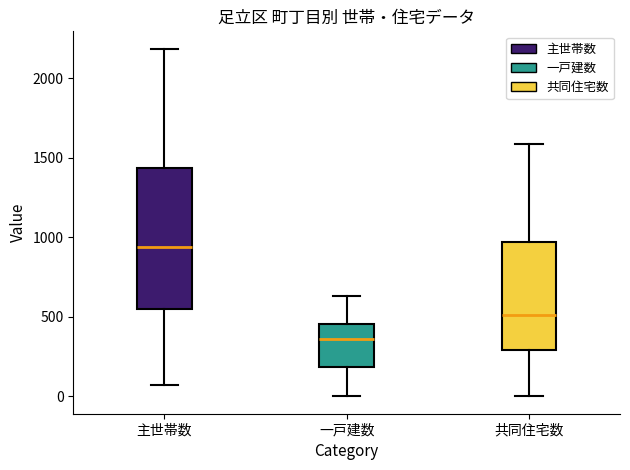

Reading left to right, read every box against the y-axis: the position of its median line, the range the box covers, and the ends of its whiskers. The values are not printed on the chart, so give them approximately, as read against the axis.

主世帯数: median 950, box 550 to 1450, whiskers 50 to 2200
一戸建数: median 350, box 200 to 450, whiskers 0 to 650
共同住宅数: median 500, box 300 to 950, whiskers 0 to 1600